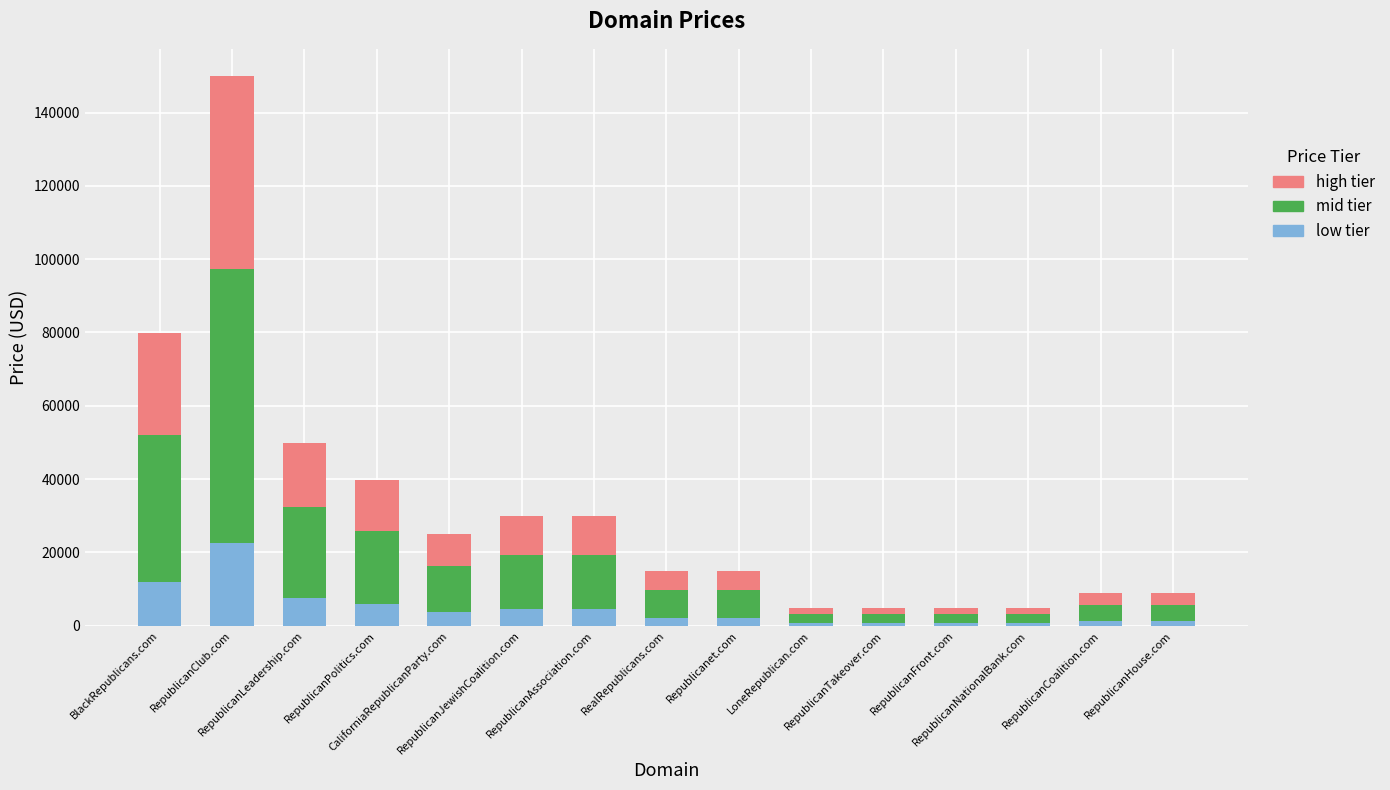

What is the highest value of the low tier series?

22483.2